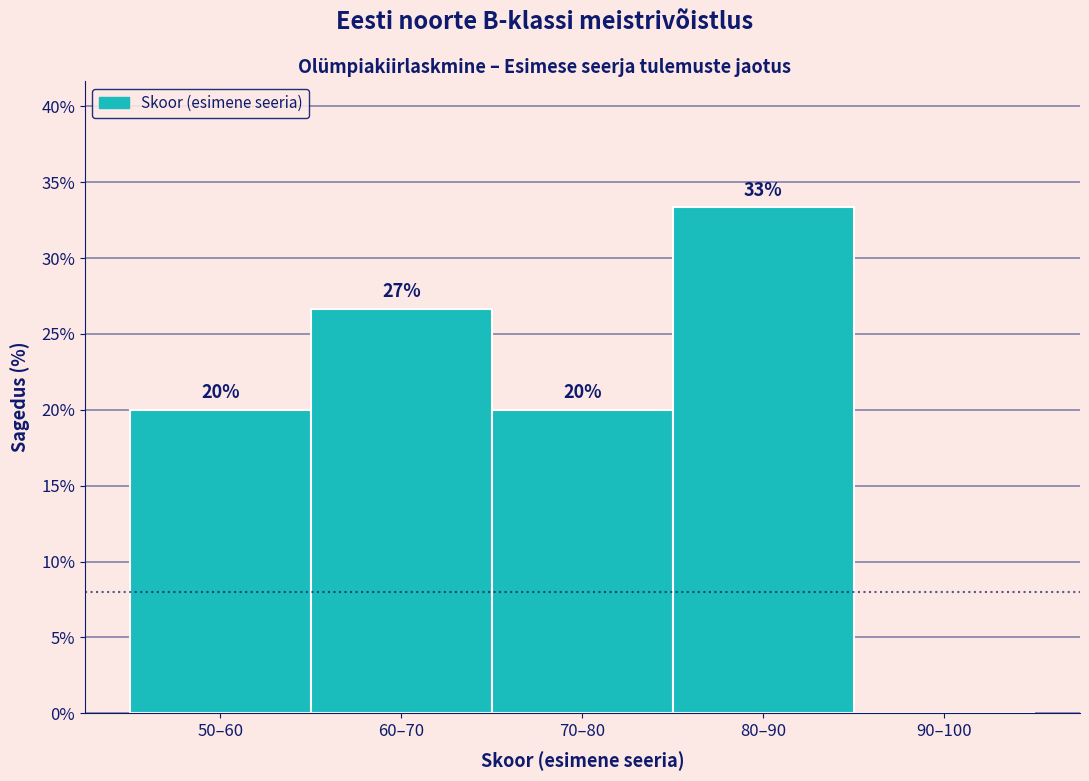

What is the greatest value displayed?

33.3